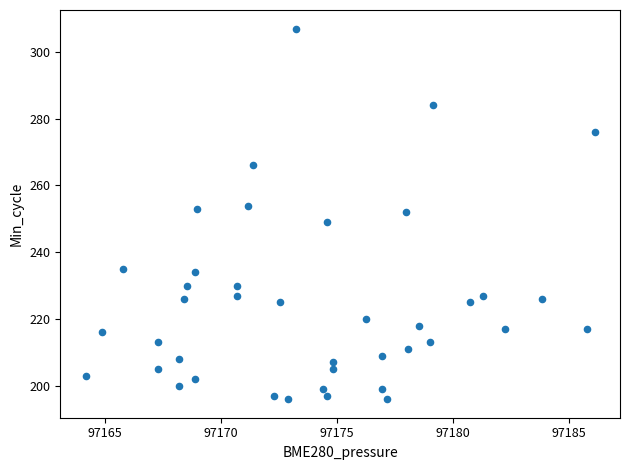

What is the range of Y values (max minus min)?

111